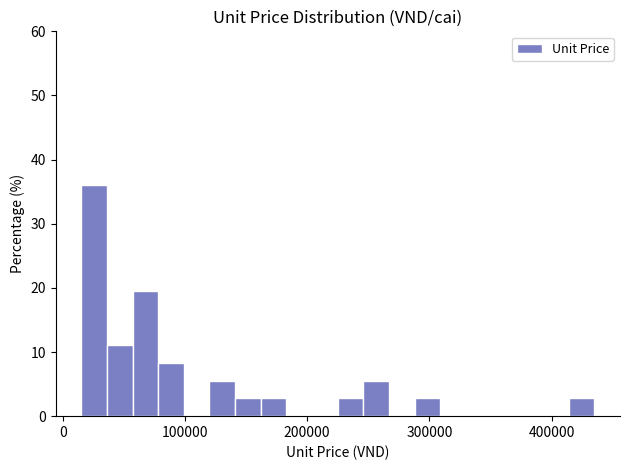

Read against the x-axis, roughly where is the centre of the tallest bar?

30000